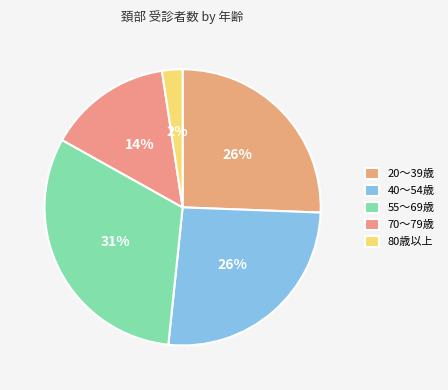

How many segments does this pie chart have?

5